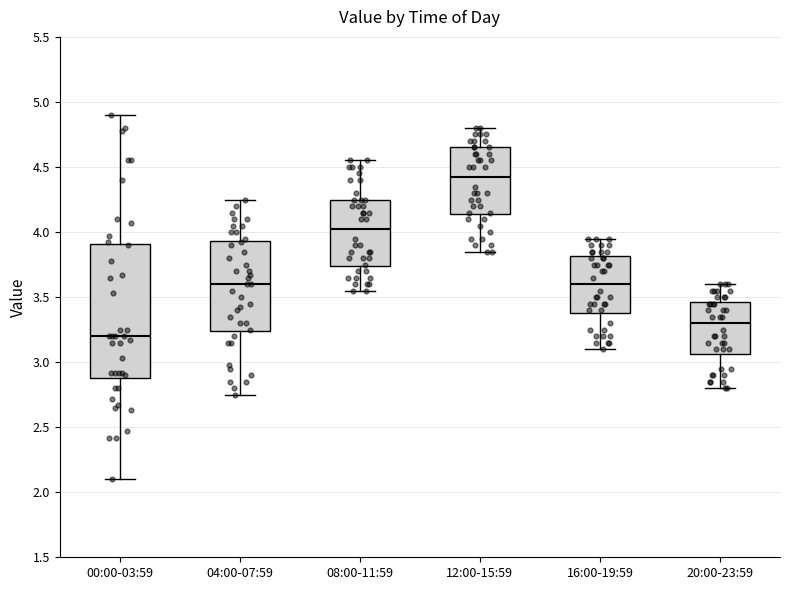

Comparing the boxes themselves (not the whiskers), which one is the tallest?

00:00-03:59